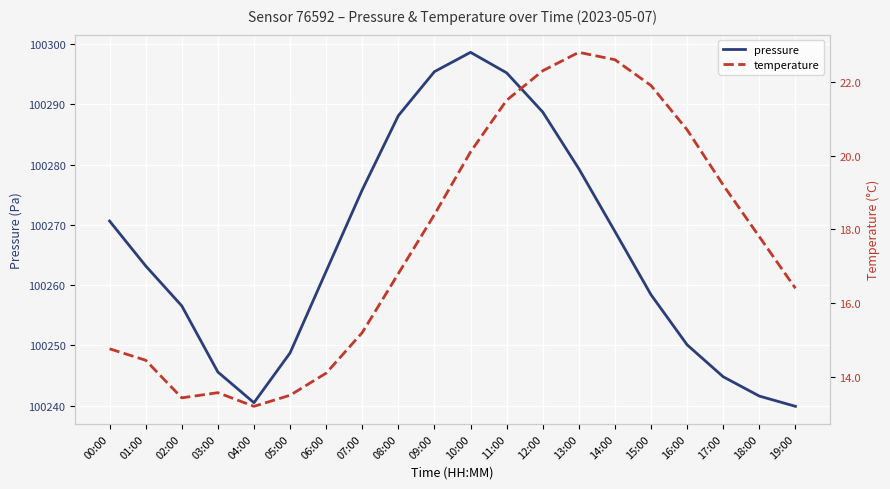

Where is temperature nearest to the value 18?

18:00